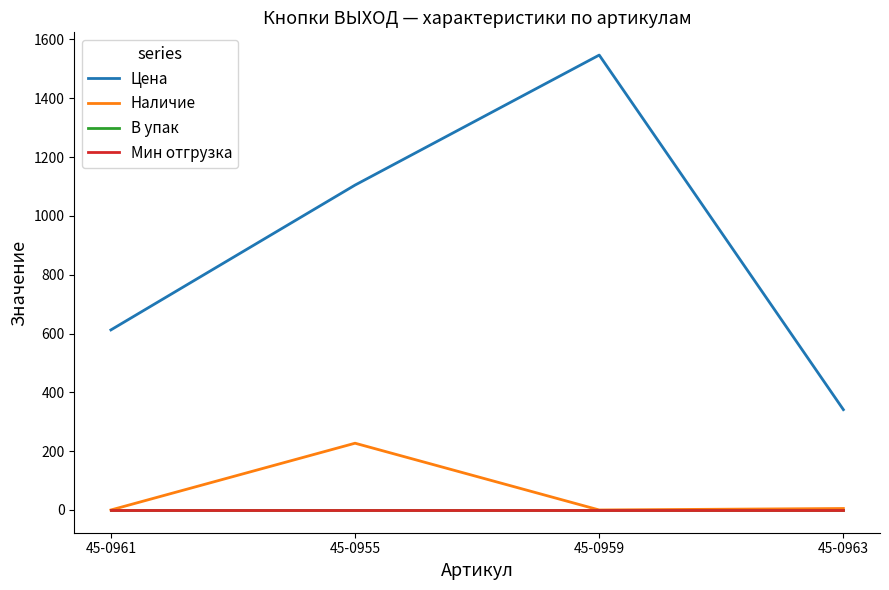

Does the chart display data point markers on the line(s)?

No